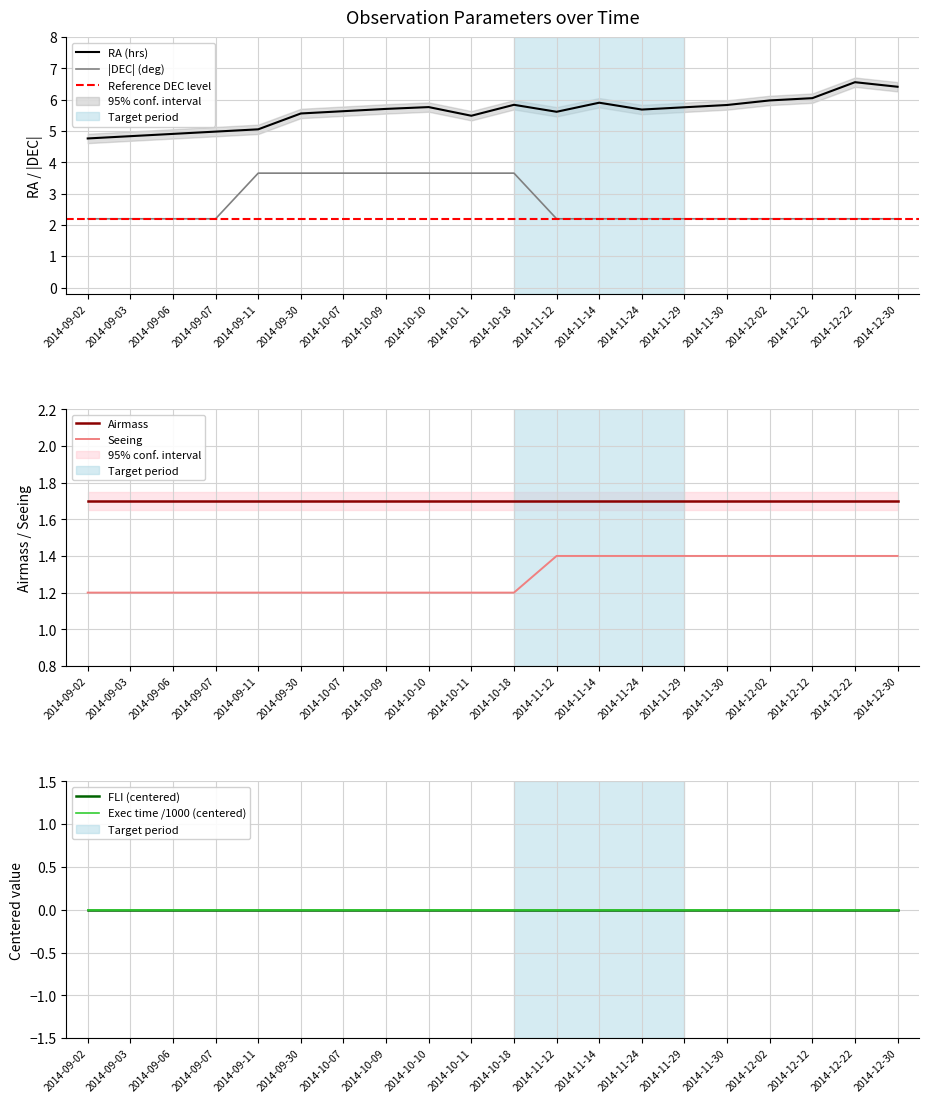

Does the chart have visible grid lines?

Yes